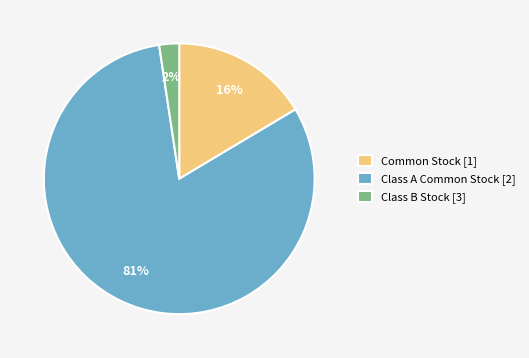

What is the majority slice?

Class A Common Stock [2]